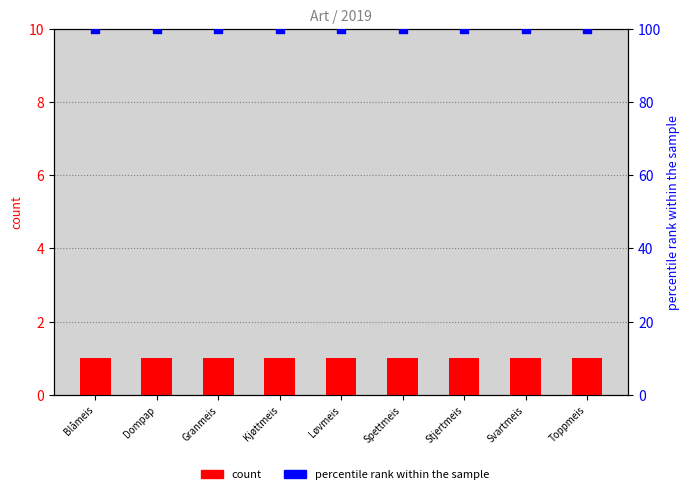

What are all the series names shown in the legend?

count, percentile rank within the sample